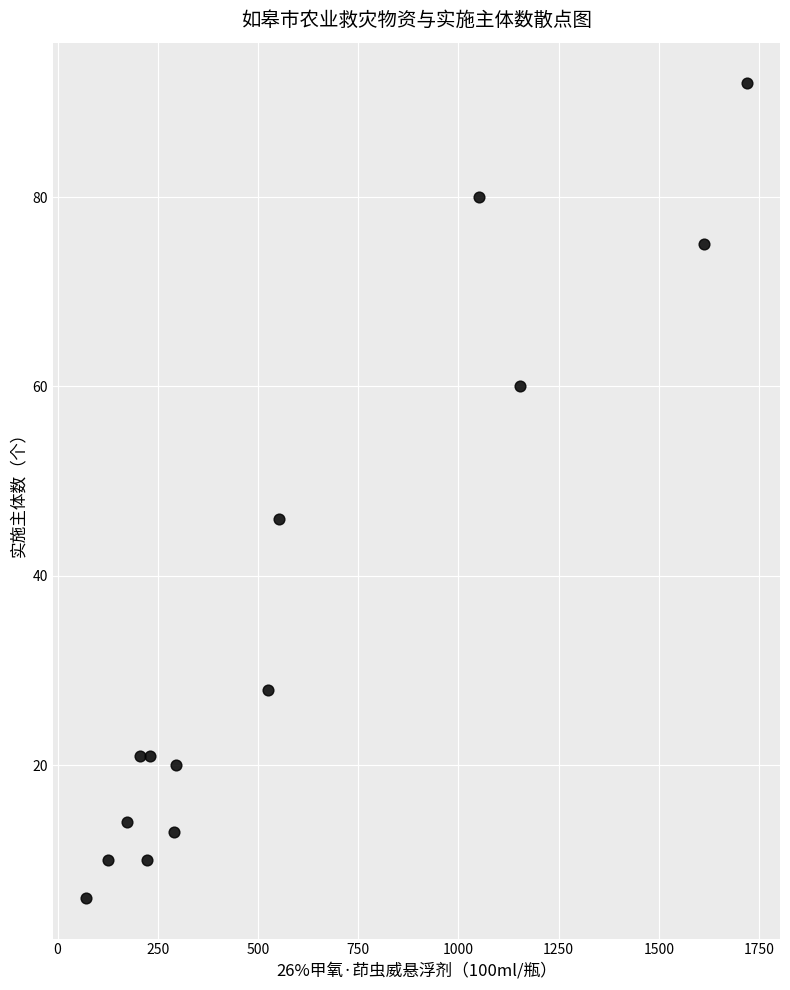

What is the range of X values (max minus min)?

1649